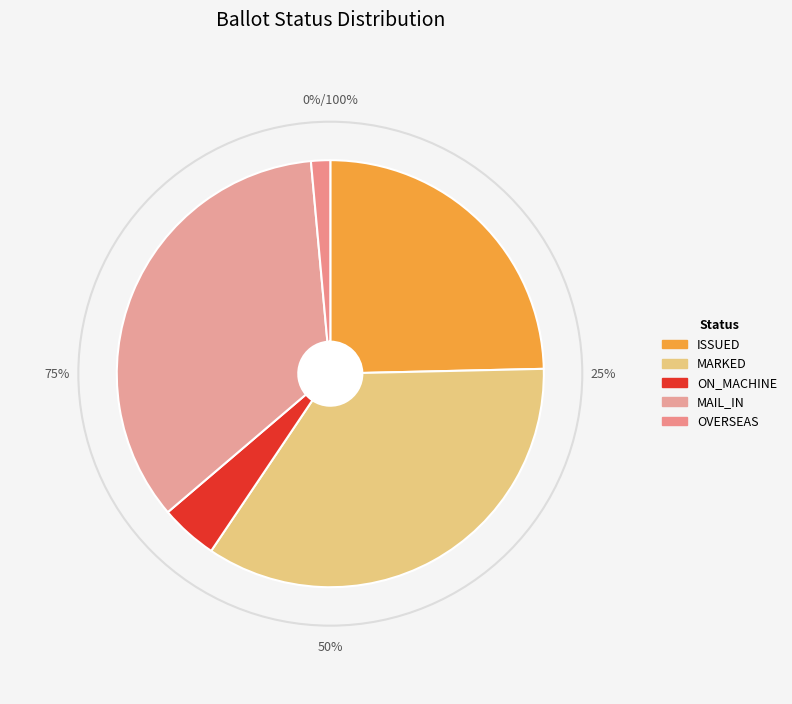

The ON_MACHINE slice represents 19% of the pie. True or false?

False